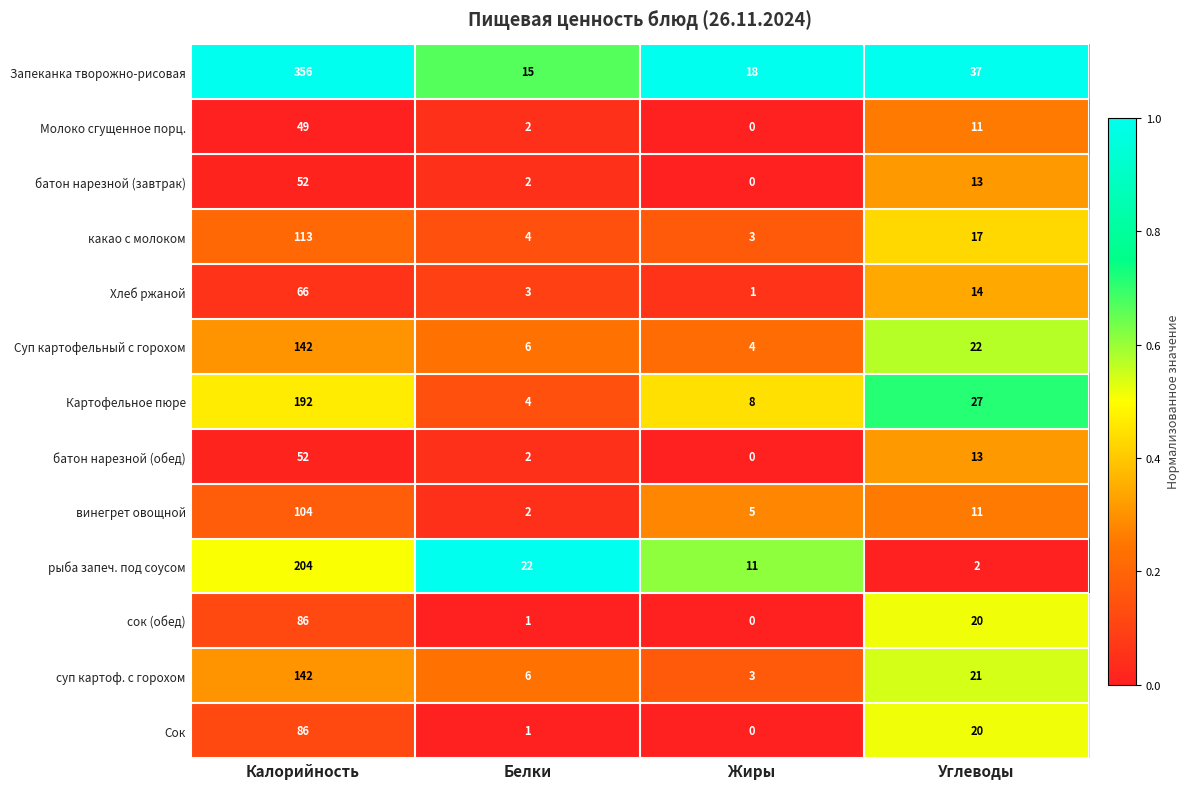

What is the highest value of the Суп картофельный с горохом series?

142